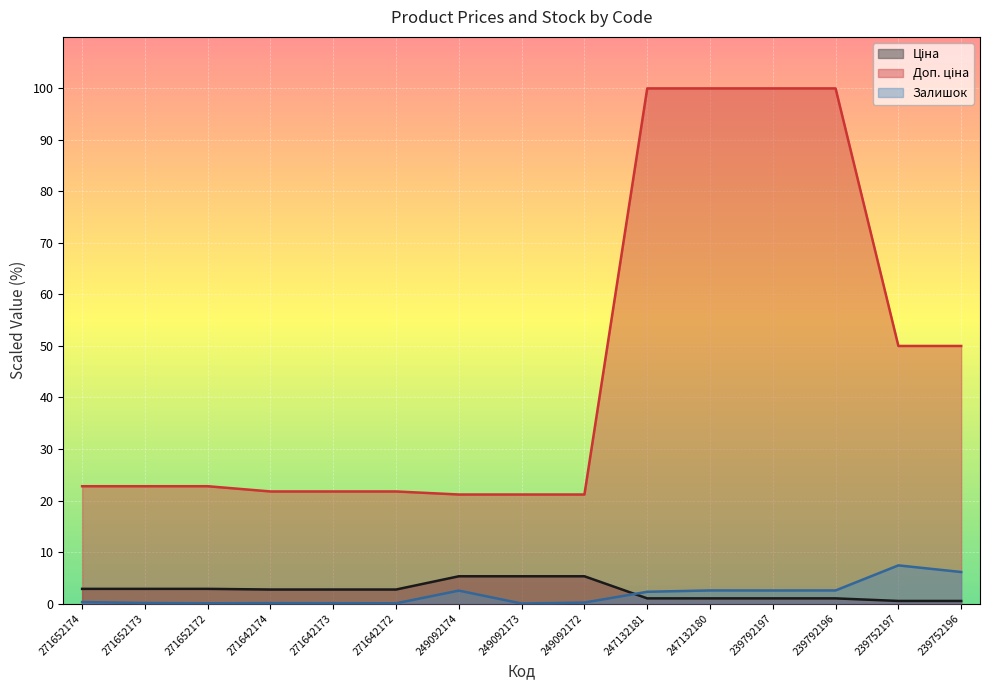

True or false: Доп. ціна has more than 2 interior local peaks.

False